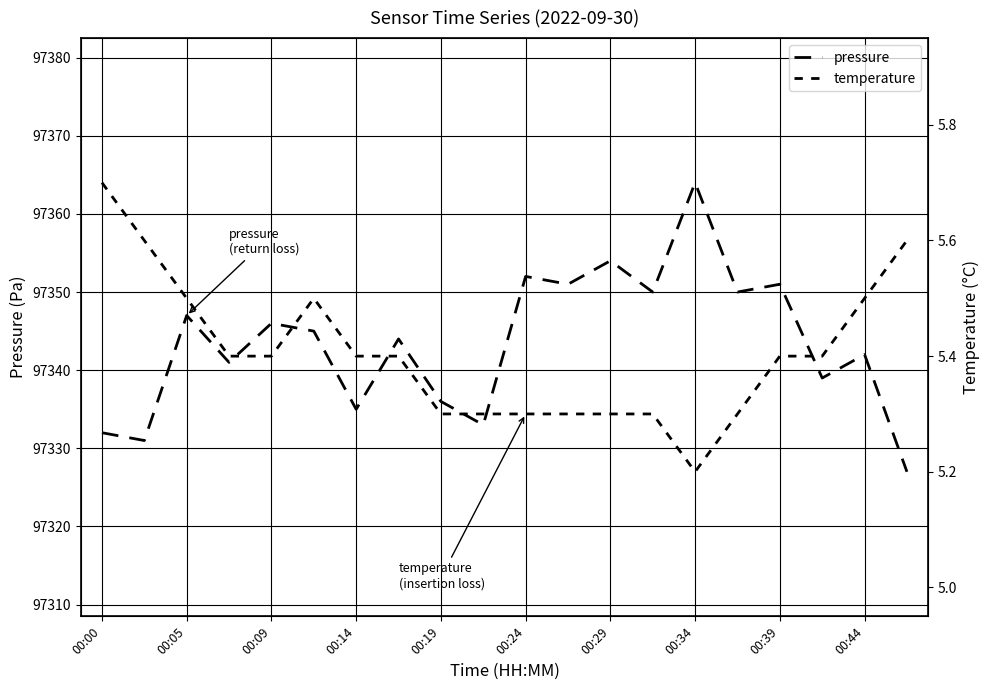

The value of temperature at 00:29 is 7.4. True or false?

False